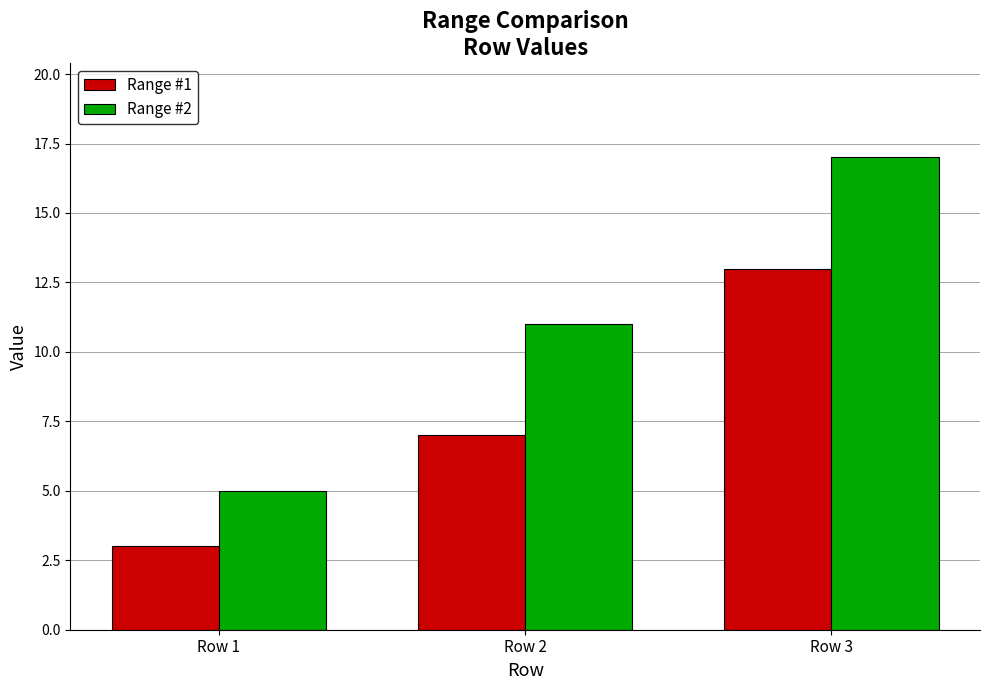

What is the value of the Range #1 bar at the 1st from the left?

3